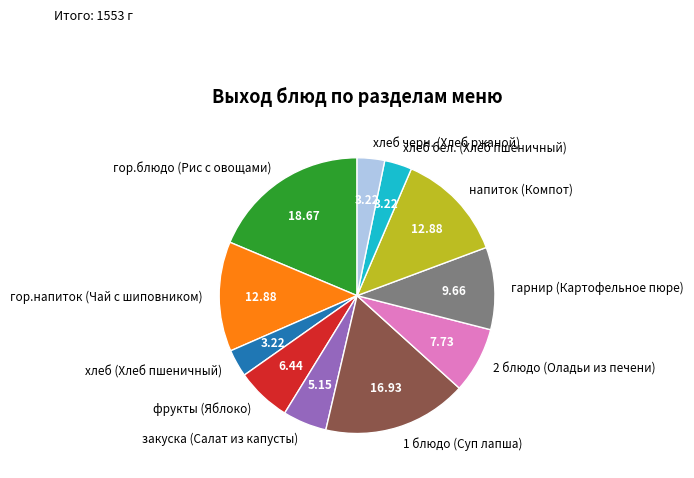

How many segments does this pie chart have?

11